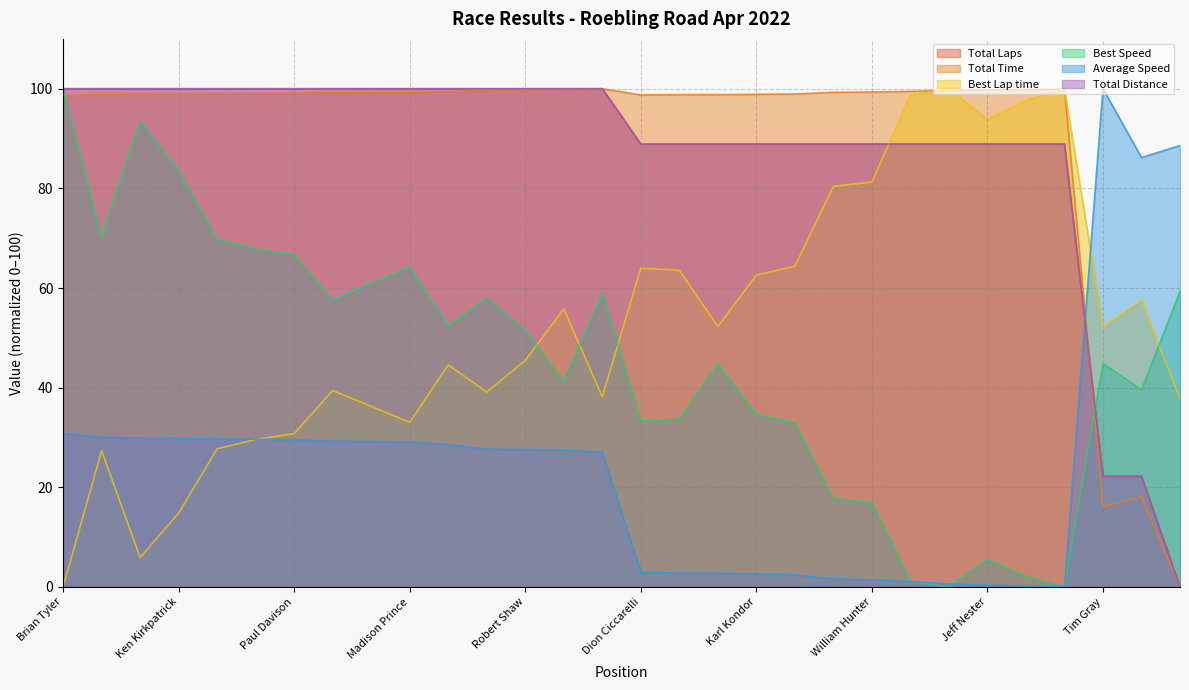

What is the total value across all series at Madison Prince?

425.7